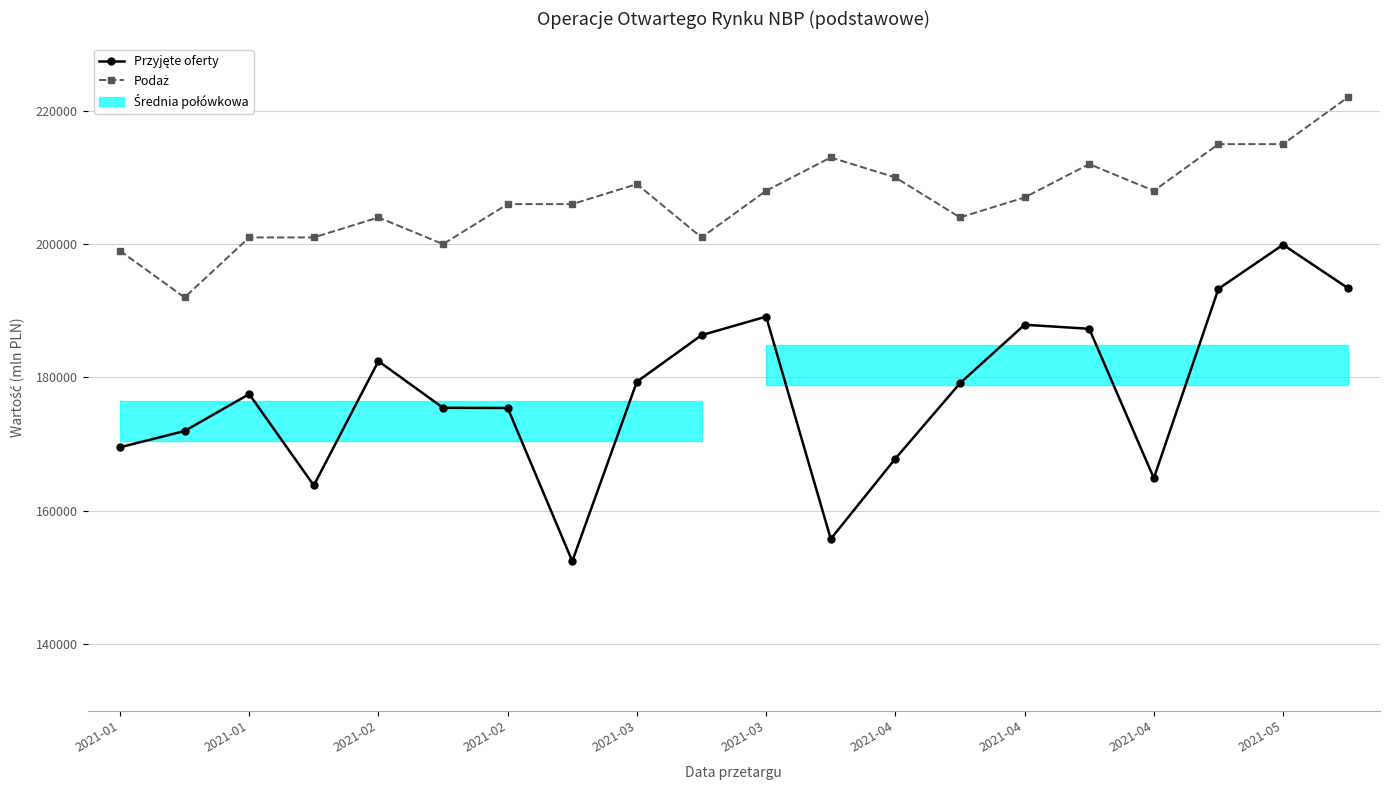

Reading left to right, extract all data points from this chart.

Przyjęte oferty: 169520.5	171959.2	177499.2	163800.3	182441.8	175445.9	175415.8	152427.2	179356.0	186336.4	189119.8	155770.1	167818.8	179126.8	187903.4	187295.7	164890.8	193297.5	199905.8	193421.9
Podaż: 199000.0	192000.0	201000.0	201000.0	204000.0	200000.0	206000.0	206000.0	209000.0	201000.0	208000.0	213000.0	210000.0	204000.0	207000.0	212000.0	208000.0	215000.0	215000.0	222000.0